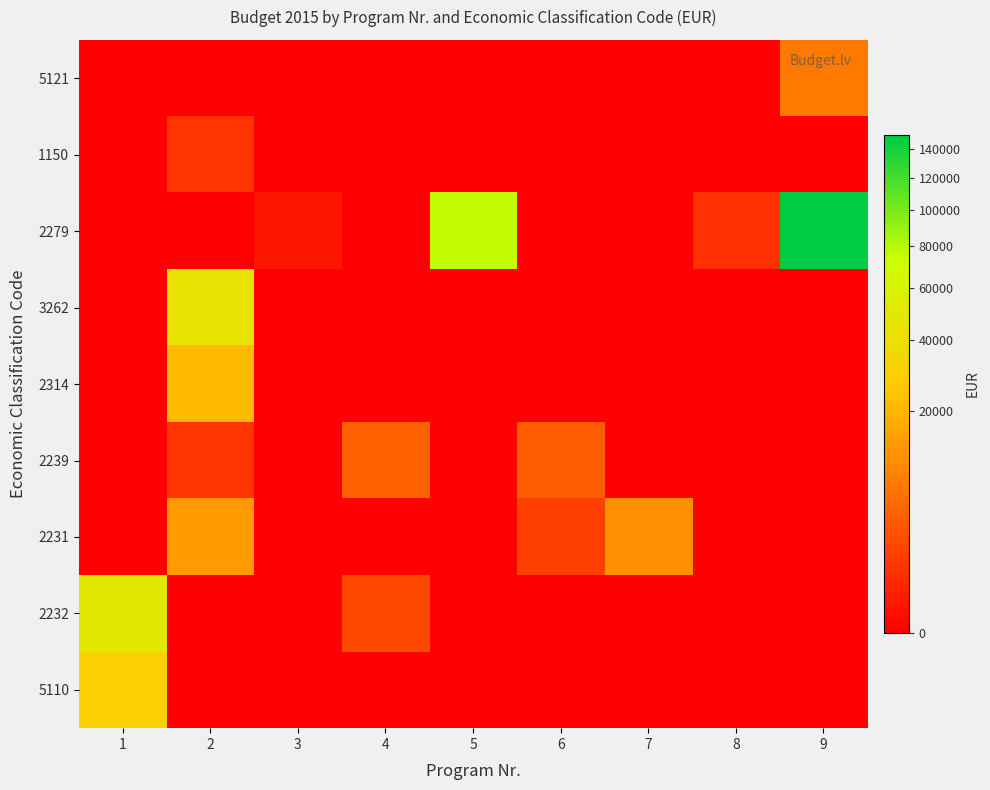

What is the total value across all series at 9?

157000